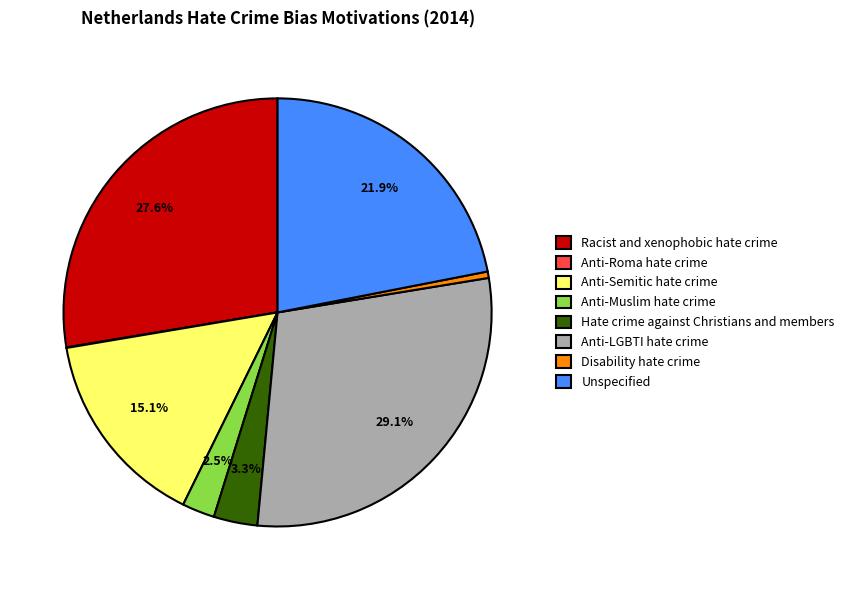

To the nearest percent, what is the difference between the Anti-Muslim hate crime and Anti-LGBTI hate crime slice percentages?

27%